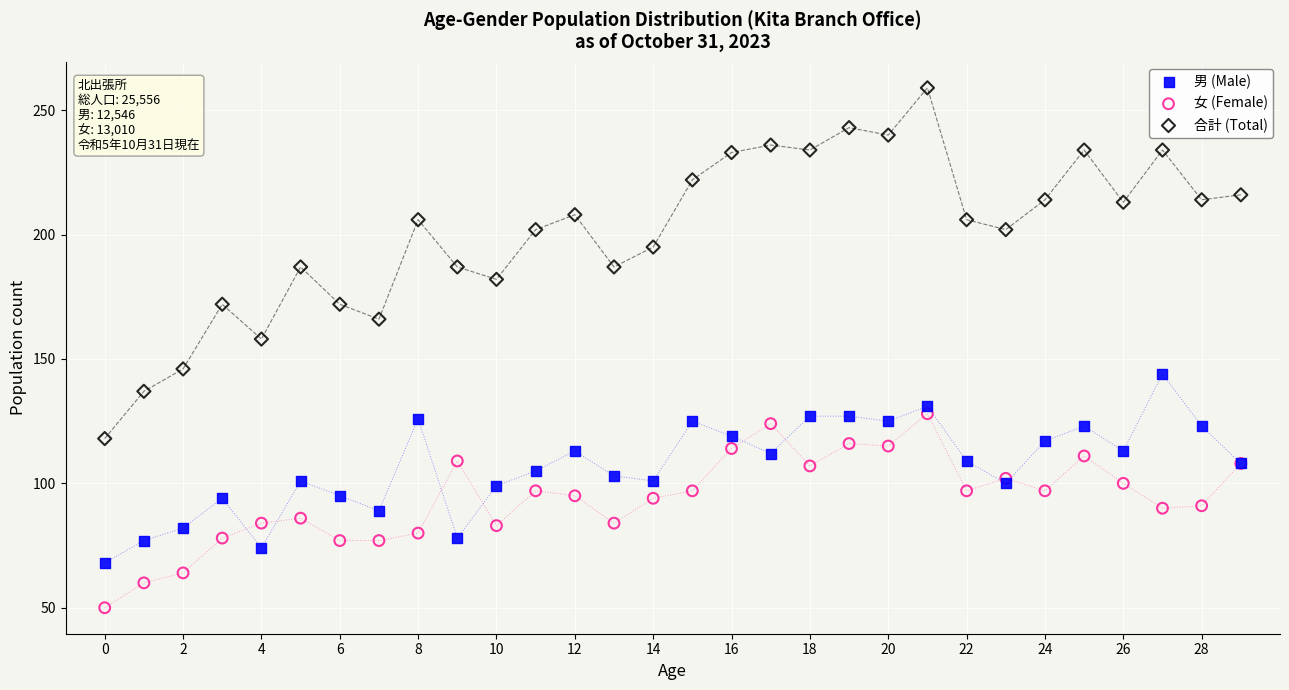

Which series has the widest spread of Y values?

合計 (Total)